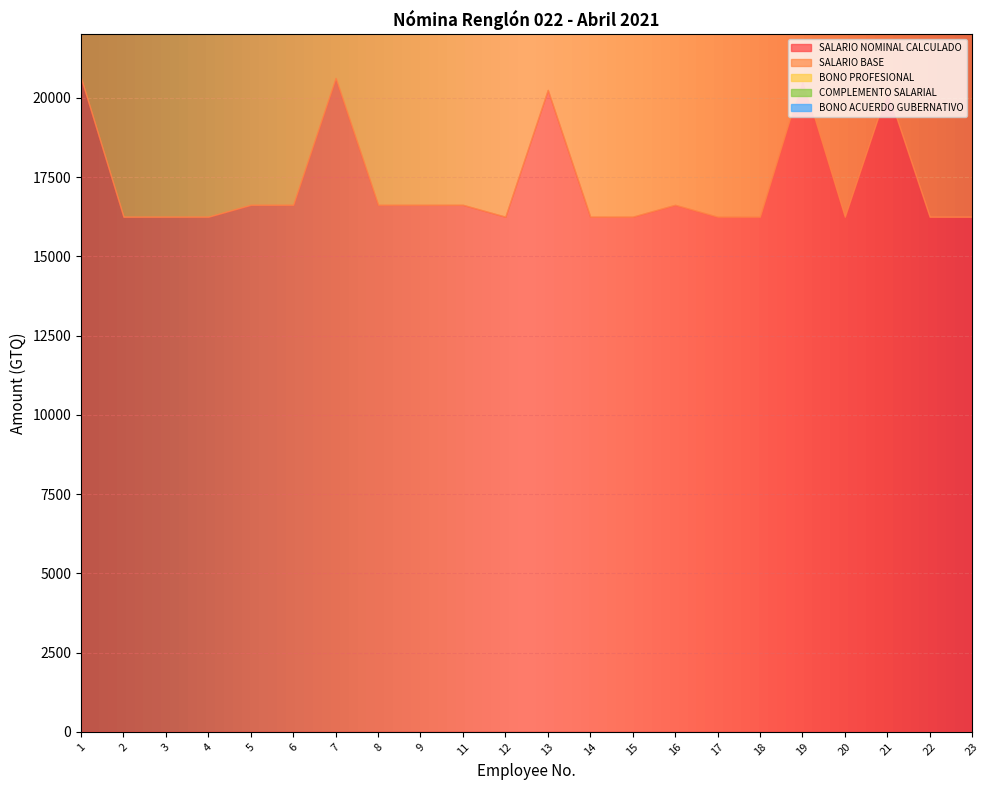

At which category is the sum across all series the highest?

1